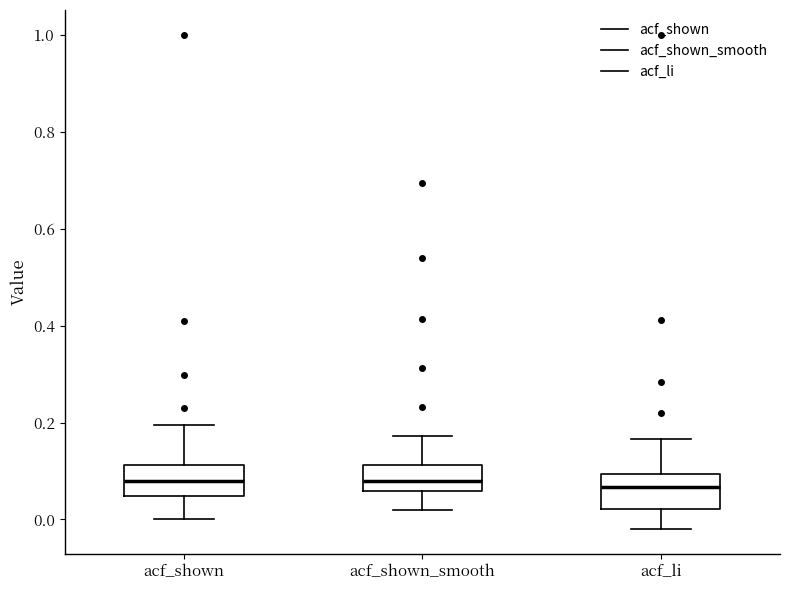

Reading left to right, read every box against the y-axis: the position of its median line, the range the box covers, and the ends of its whiskers. The values are not printed on the chart, so give them approximately, as read against the axis.

acf_shown: median 0.08, box 0.04 to 0.12, whiskers 0.00 to 0.20
acf_shown_smooth: median 0.08, box 0.06 to 0.12, whiskers 0.02 to 0.18
acf_li: median 0.06, box 0.02 to 0.10, whiskers -0.02 to 0.16